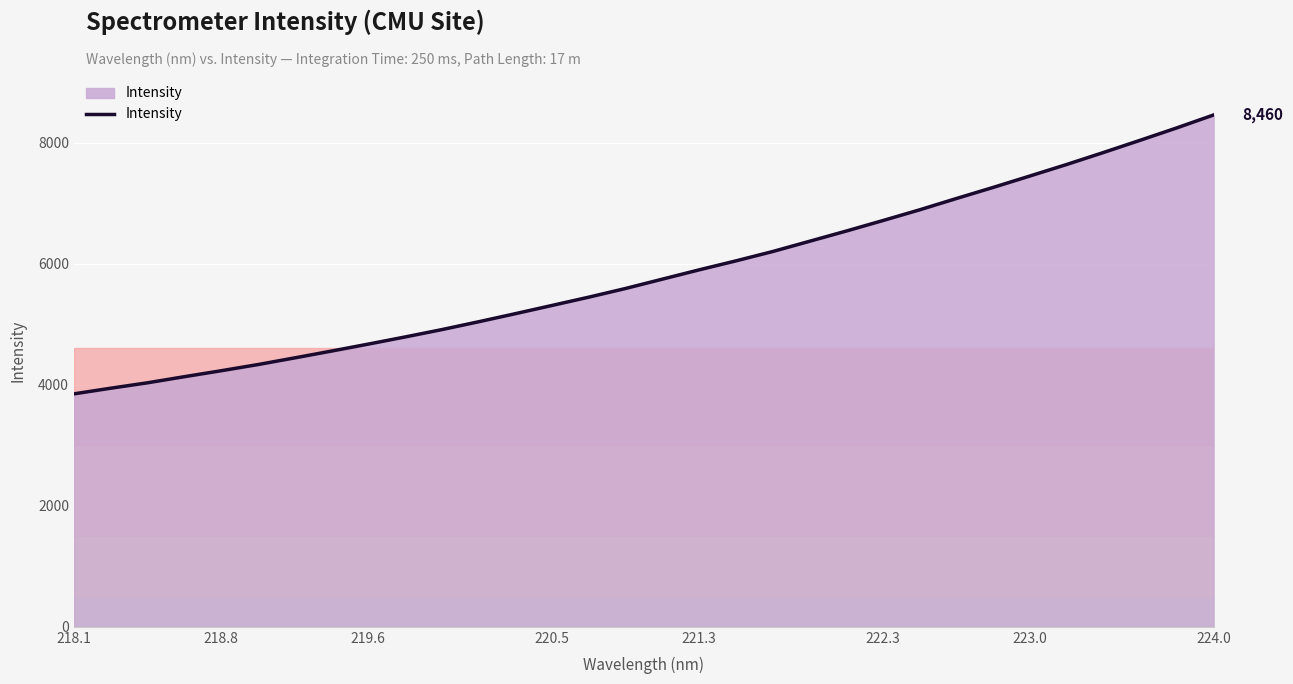

What is the maximum value shown in the chart?

8460.0